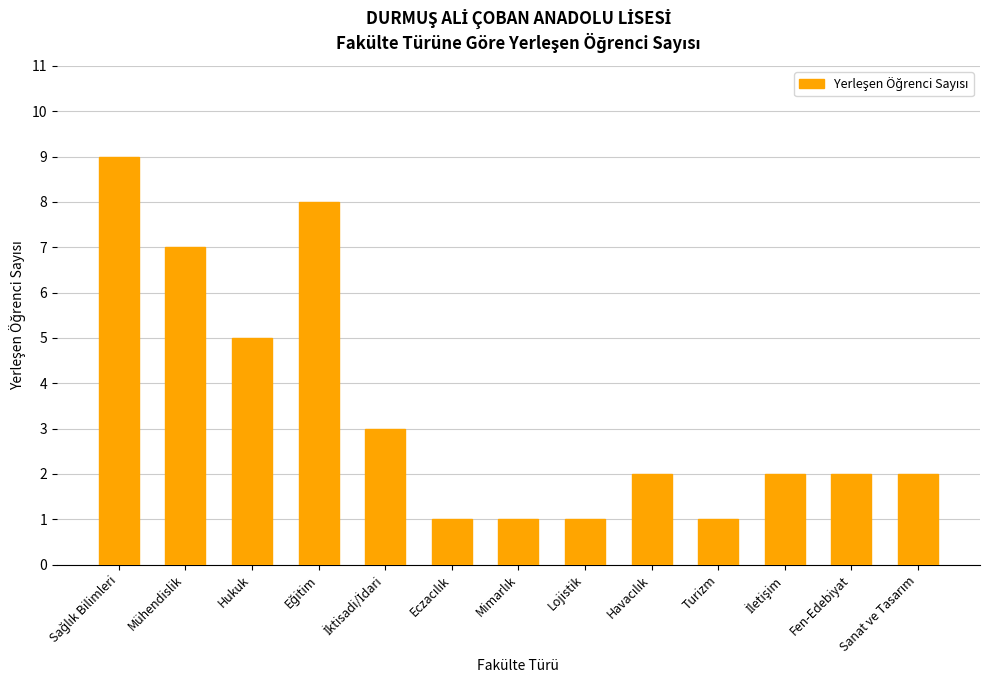

Reading left to right, list all the values displayed in this chart.

9	7	5	8	3	1	1	1	2	1	2	2	2